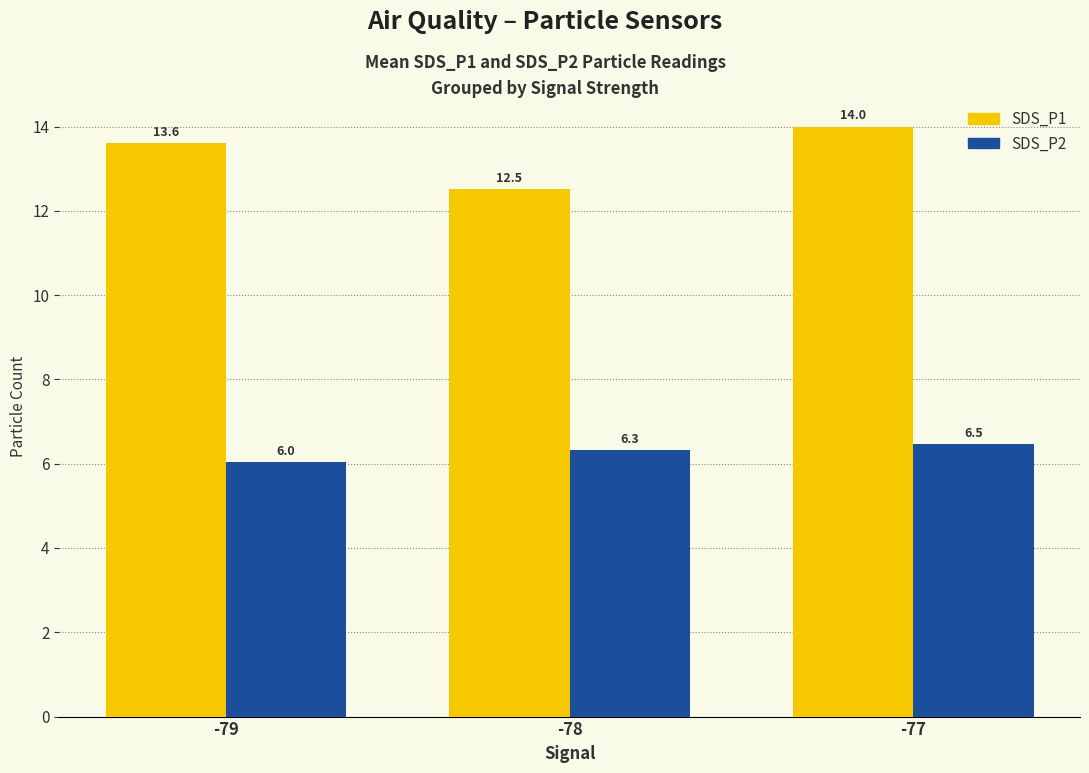

Reading right to left, what are all the values shown in this chart?

SDS_P1: -77=14.0	-78=12.5	-79=13.6
SDS_P2: -77=6.5	-78=6.3	-79=6.0